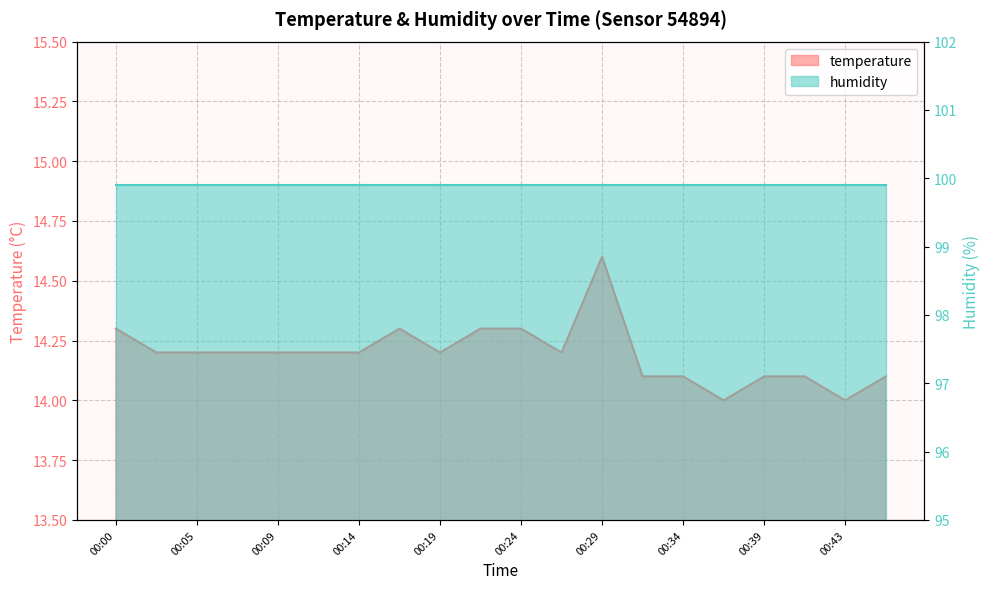

Count the values in the range 14 to 15.

20